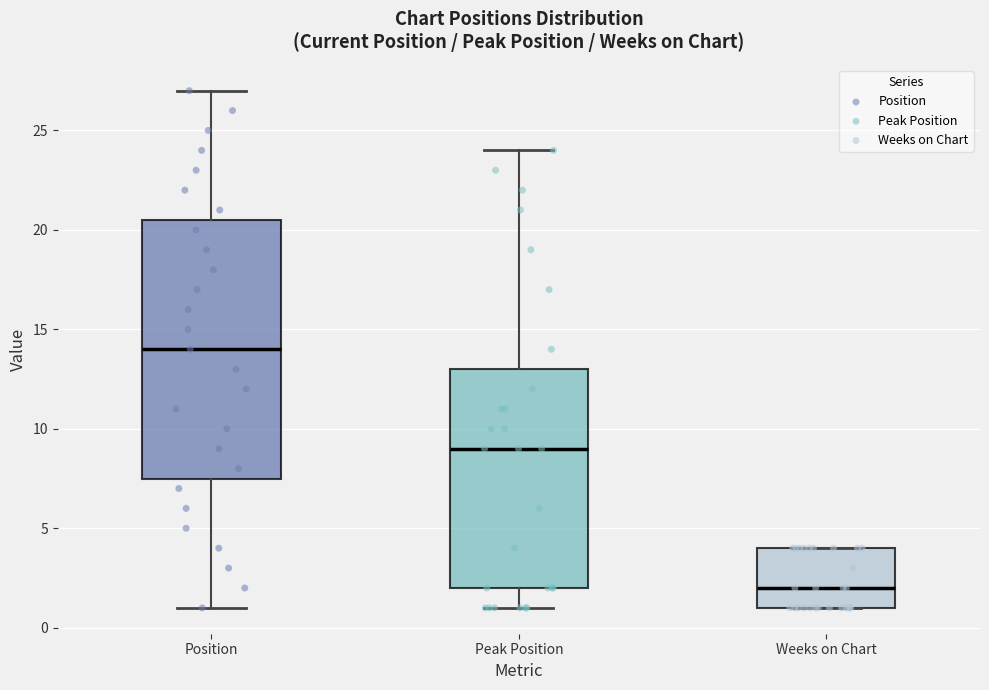

Which box is the tallest, from its lower edge to its upper edge?

Position